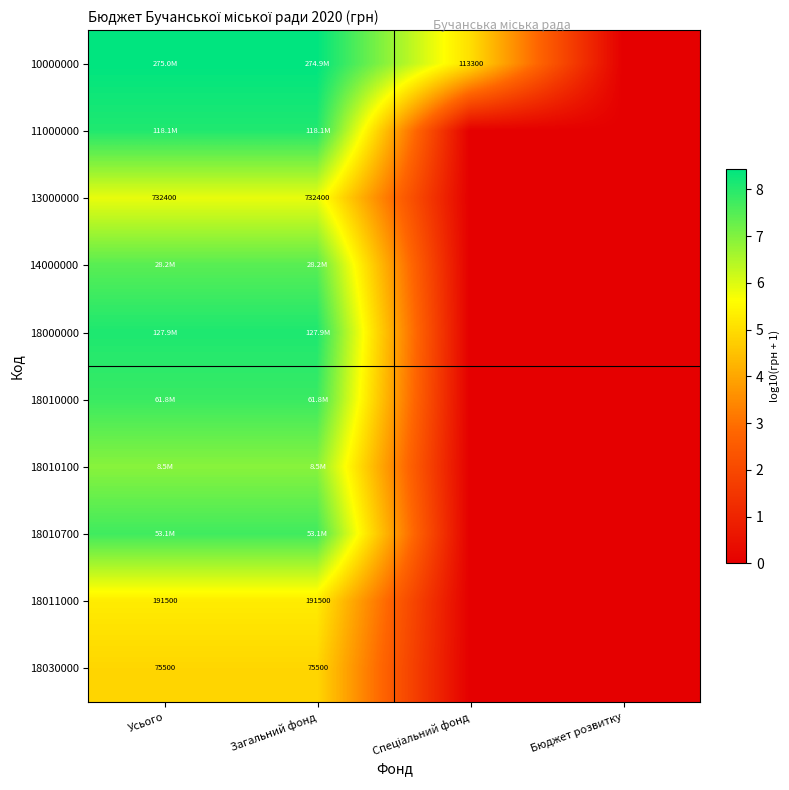

Which series has the widest spread of values?

10000000